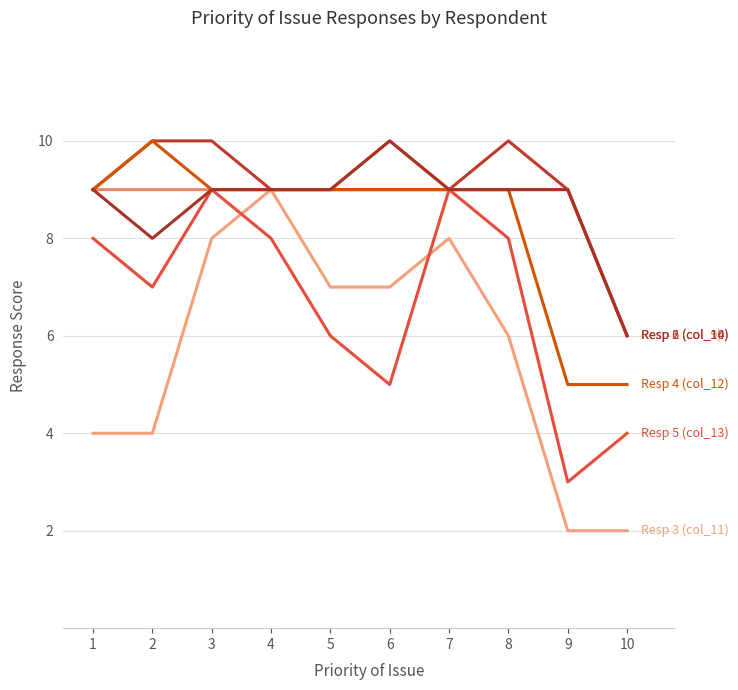

How many lines are shown in the chart?

6